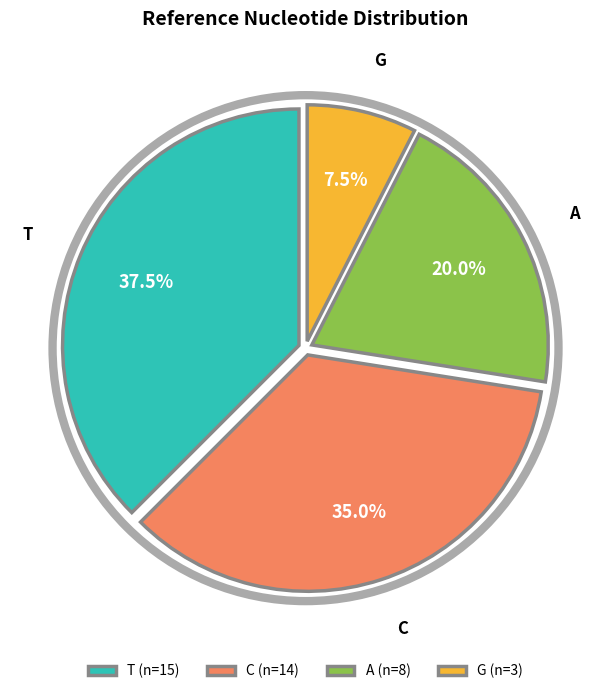

How many segments does this pie chart have?

4